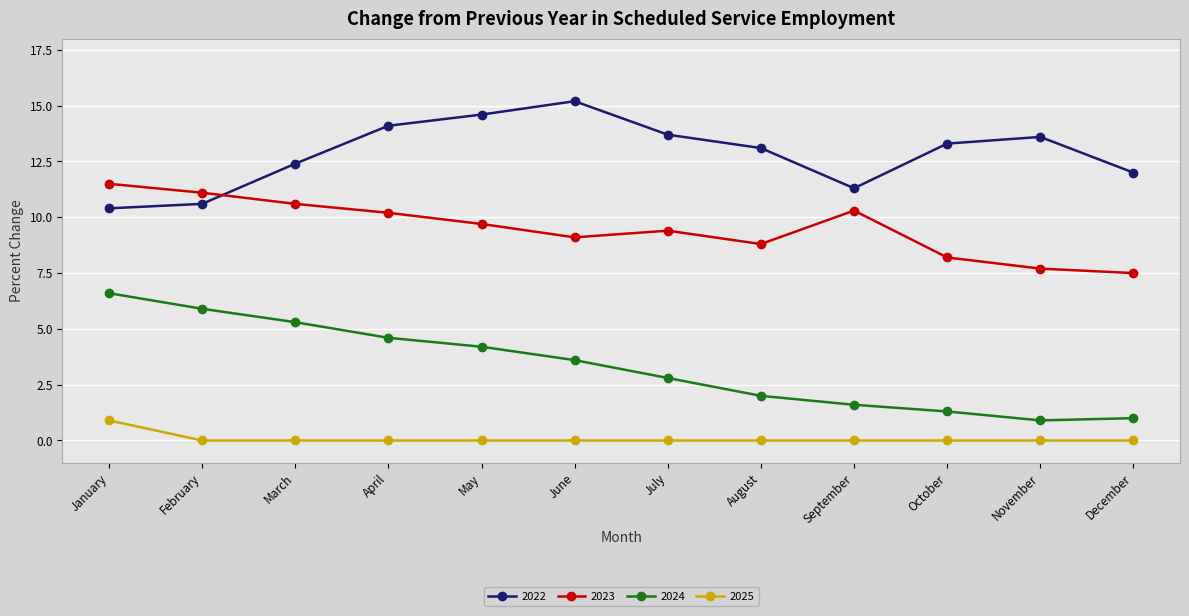

Between which two adjacent categories do 2023 and 2022 first intersect?

February and March